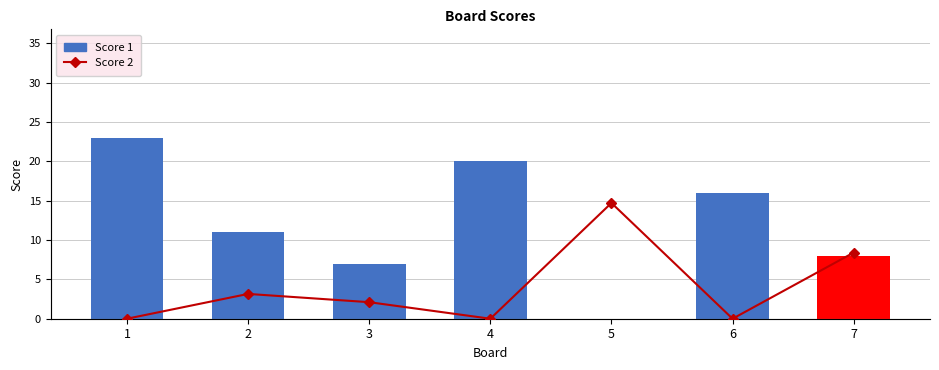

Count the number of categories in the chart.

7